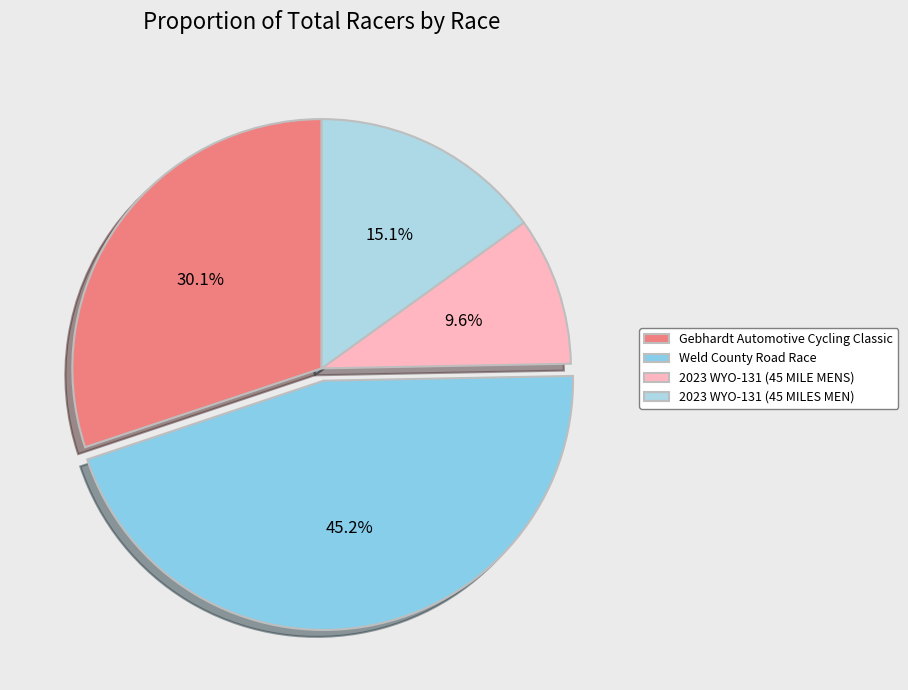

What is the total percentage of Weld County Road Race and 2023 WYO-131 (45 MILES MEN)?

60.2%